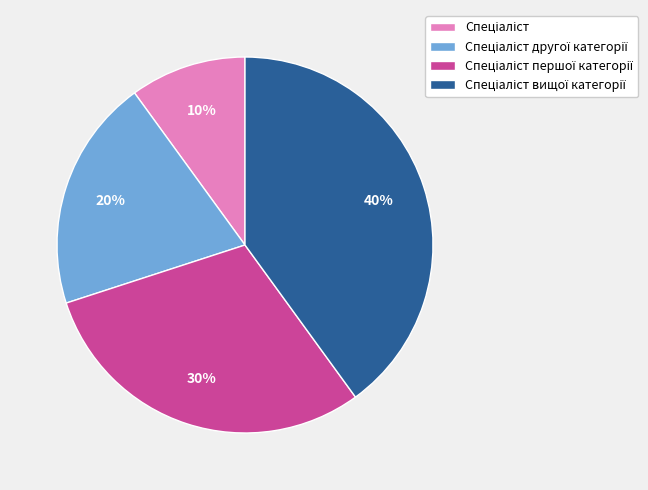

Is there any slice that represents more than half of the pie?

No